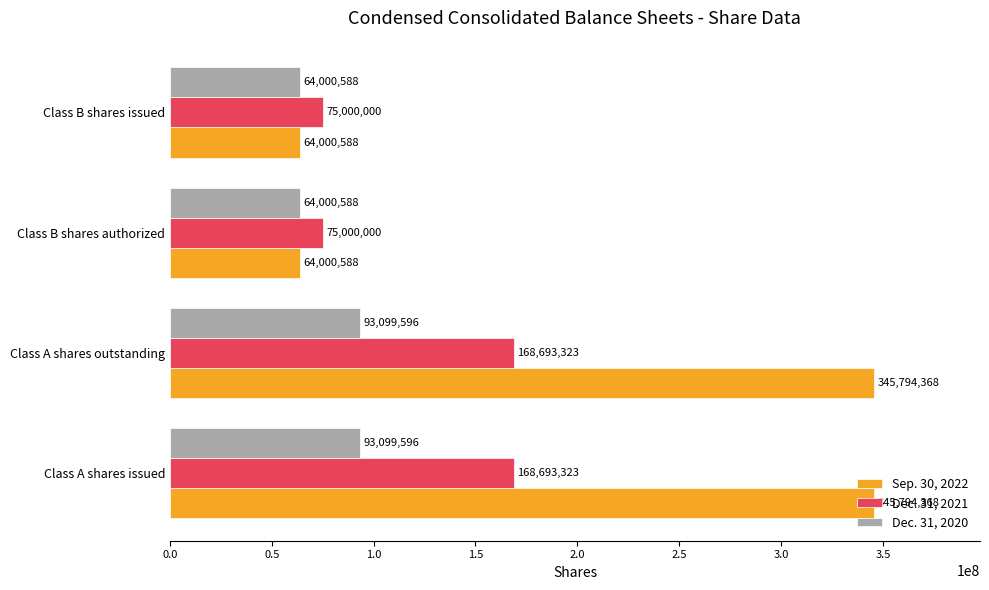

How many data points does each series have?

4